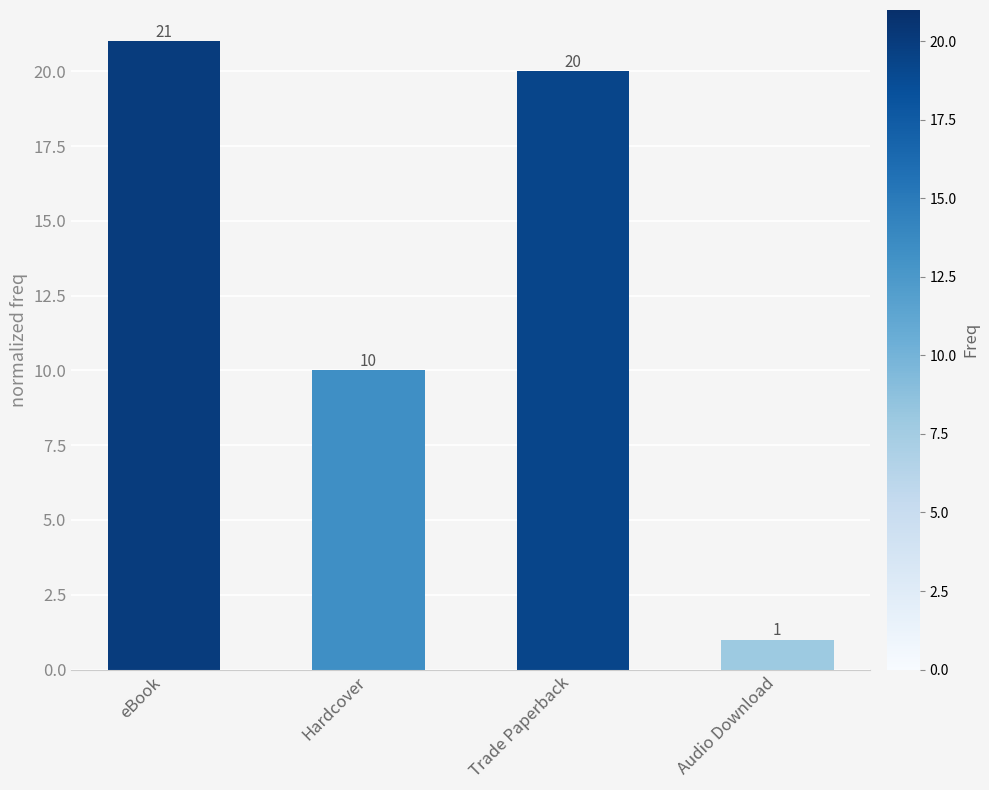

Reading left to right, transcribe all the data shown in this chart.

21	10	20	1